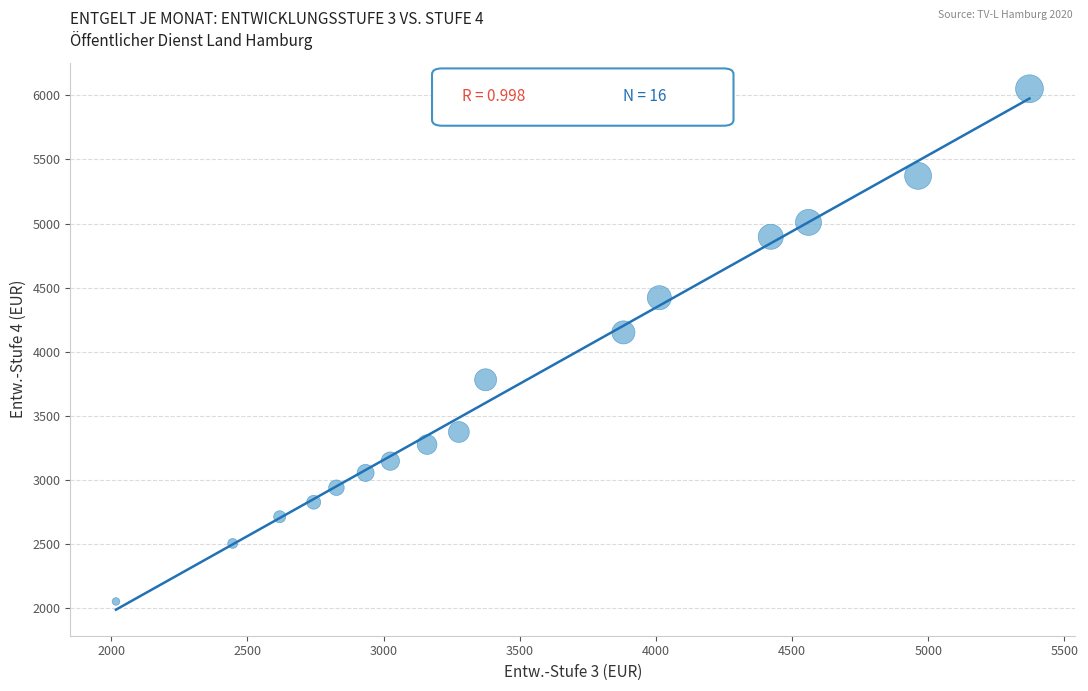

What is the range of Y values (max minus min)?

3998.7